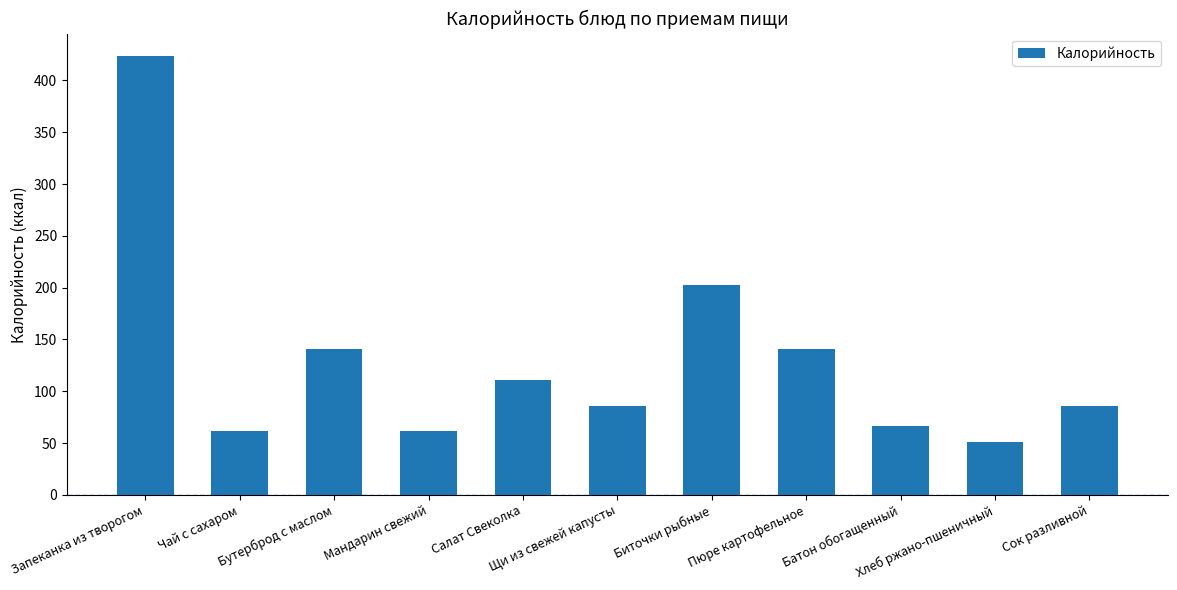

What is the maximum value shown in the chart?

424.0